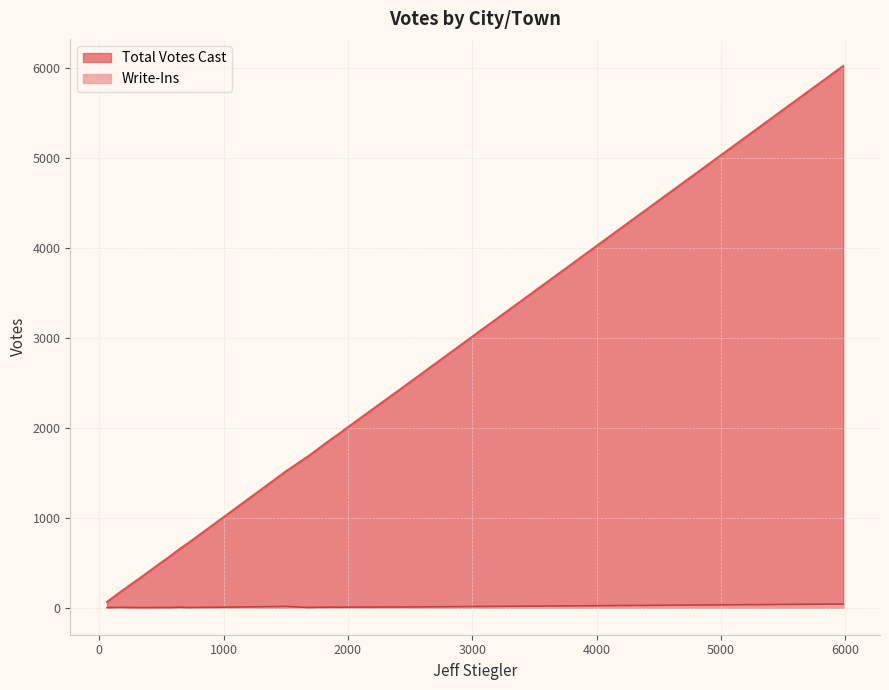

Which series has the largest range (max minus min)?

Total Votes Cast